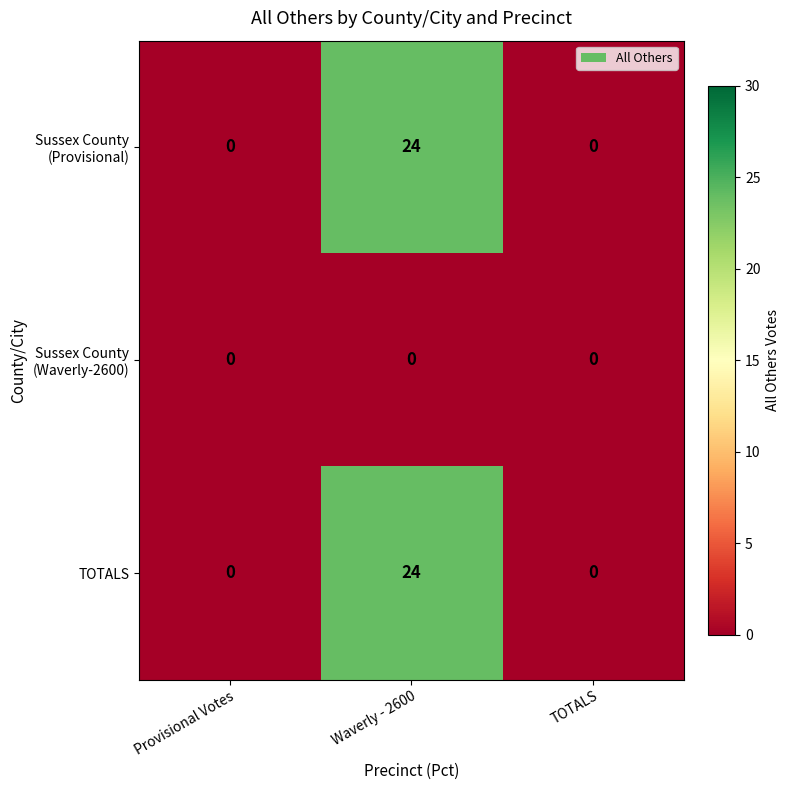

Is it true that TOTALS equals 0 at Provisional Votes?

True